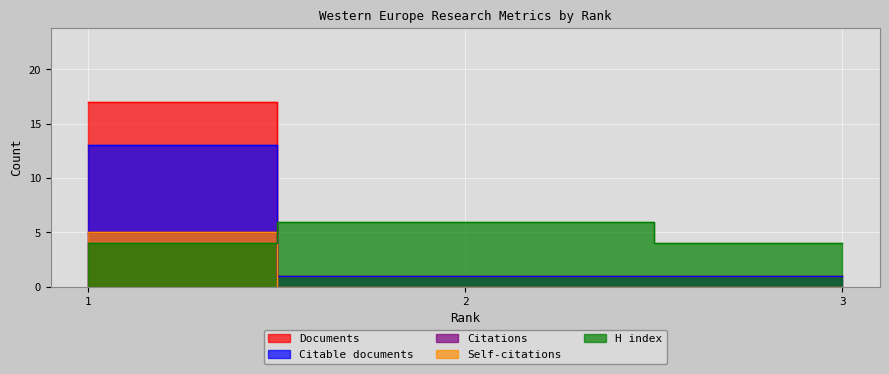

How many values in Self-citations are above zero?

1